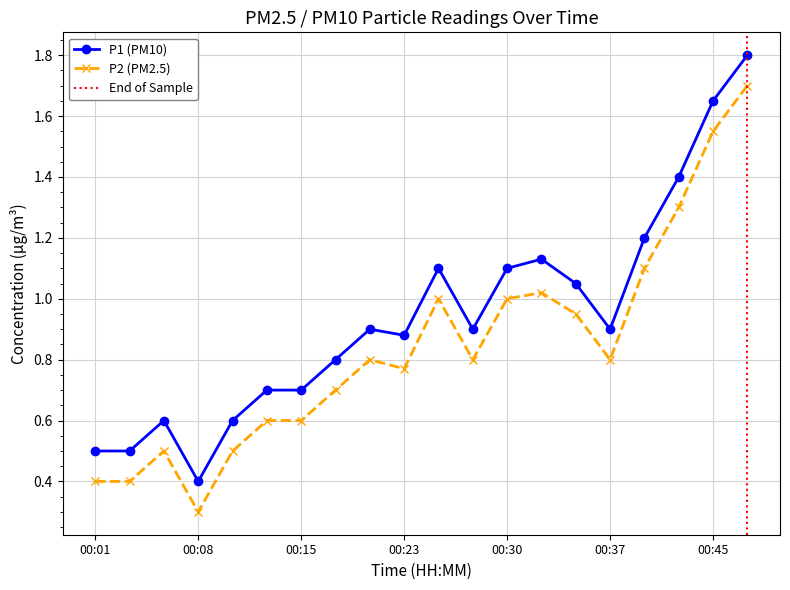

What is the spread (max minus min) of values at 00:25?

0.1